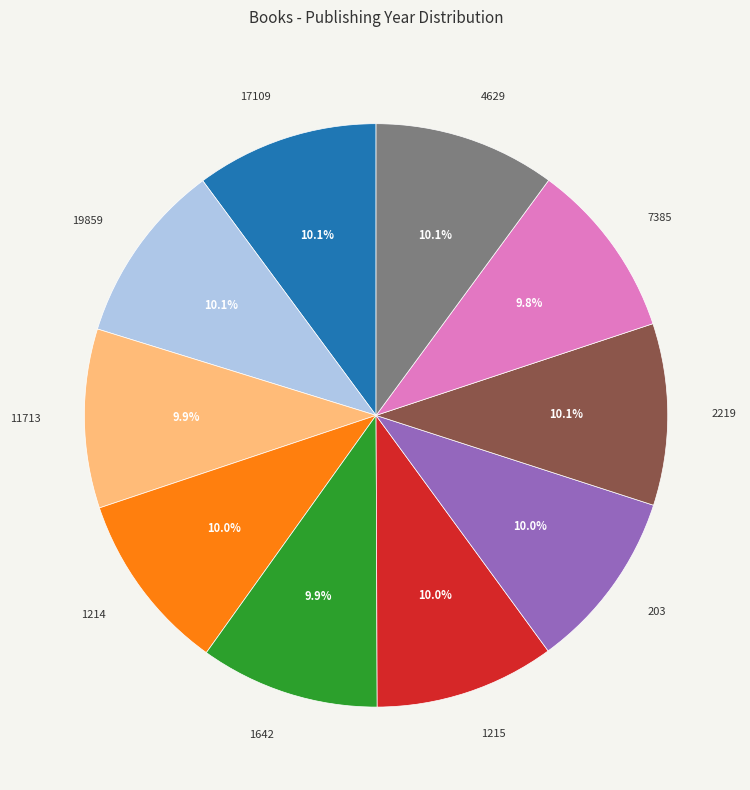

Combined, do 2219 and 19859 account for over 50%?

No